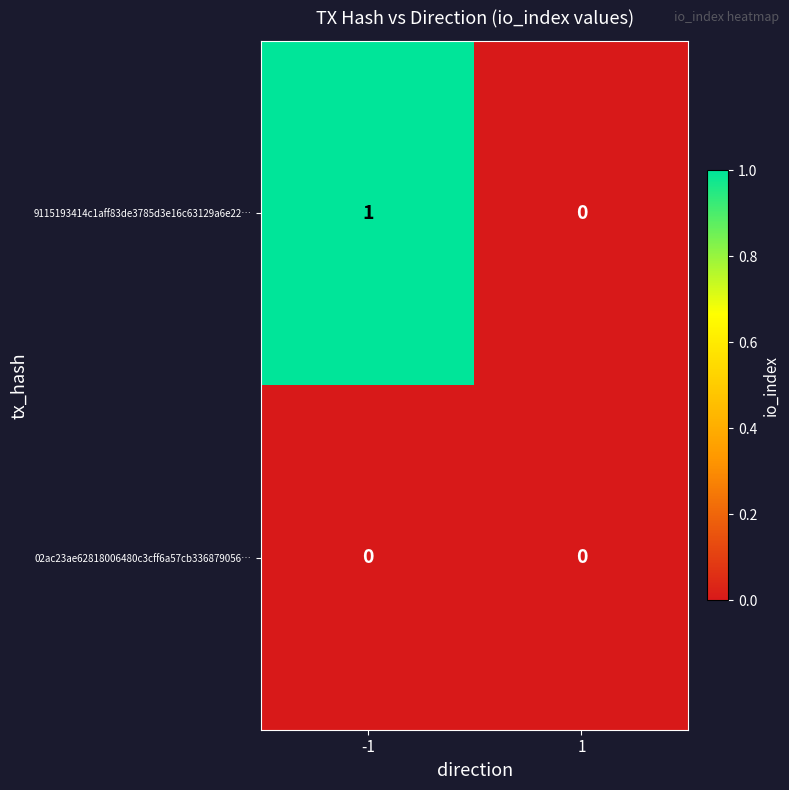

Reading right to left, transcribe all the data shown in this chart.

9115193414c1aff83de3785d3e16c63129a6e22…: 0	1
02ac23ae62818006480c3cff6a57cb336879056…: 0	0